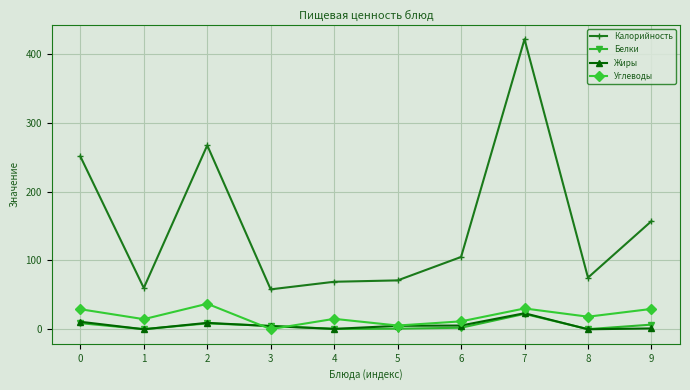

Which series has the widest spread of values?

Калорийность